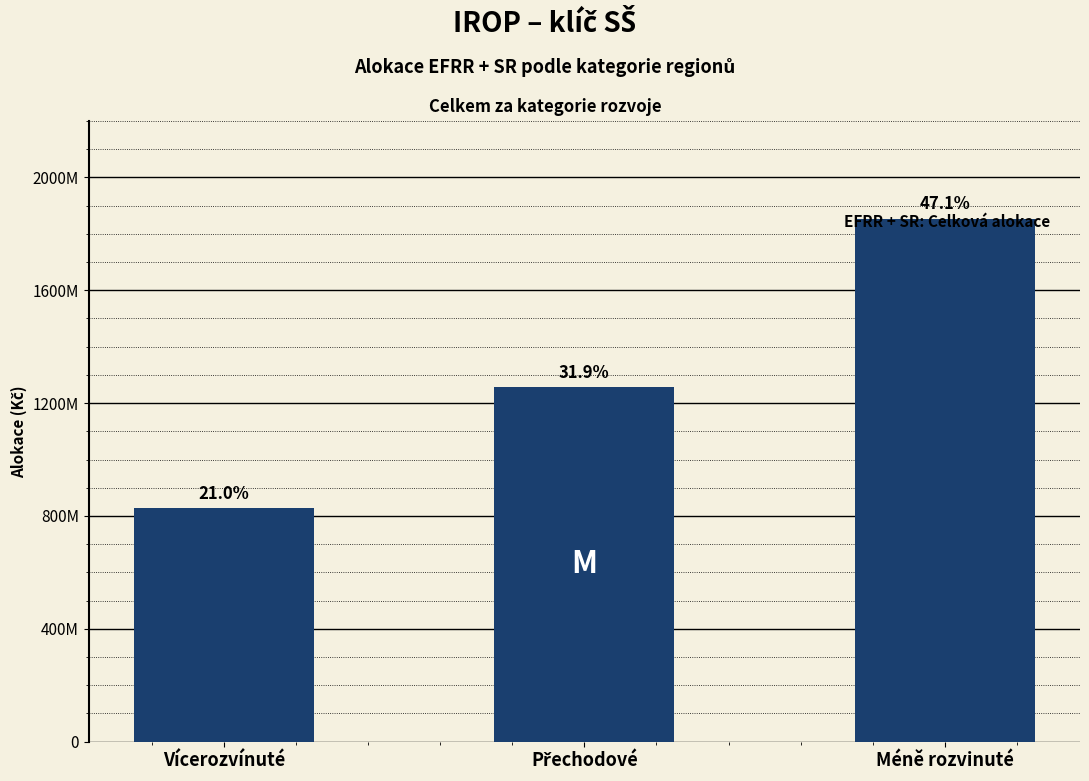

Reading right to left, extract all data points from this chart.

Méně rozvinuté=1853968104	Přechodové=1256247000	Vícerozvínuté=826875000